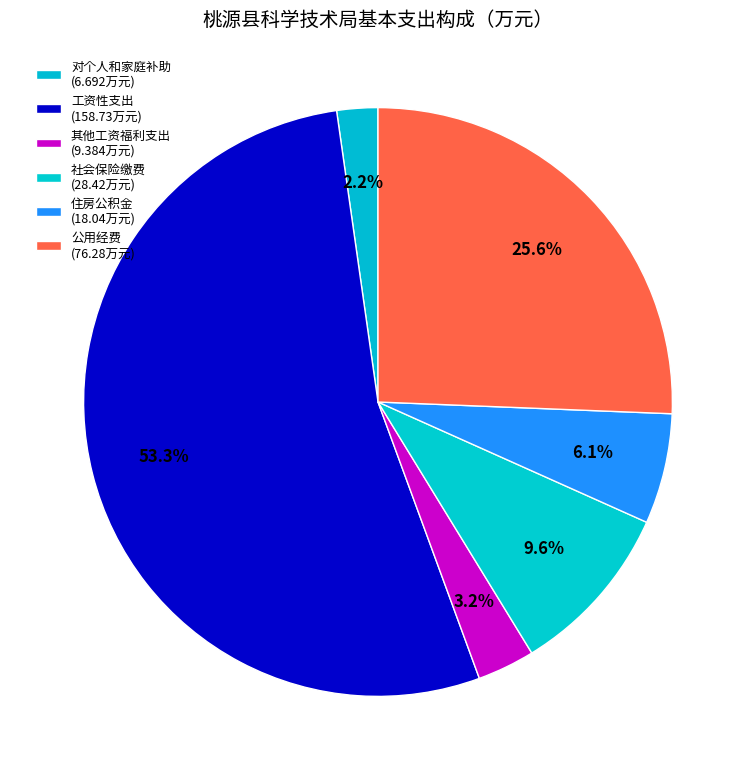

To the nearest percent, what portion does 公用经费 represent?

26%